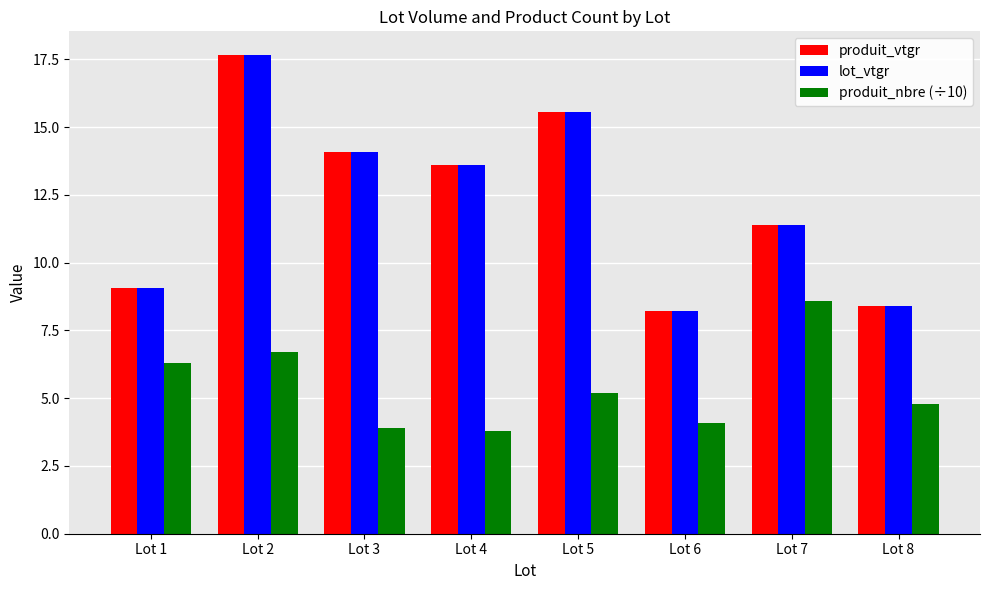

True or false: produit_nbre (÷10) has a value of 1.1 at Lot 6.

False